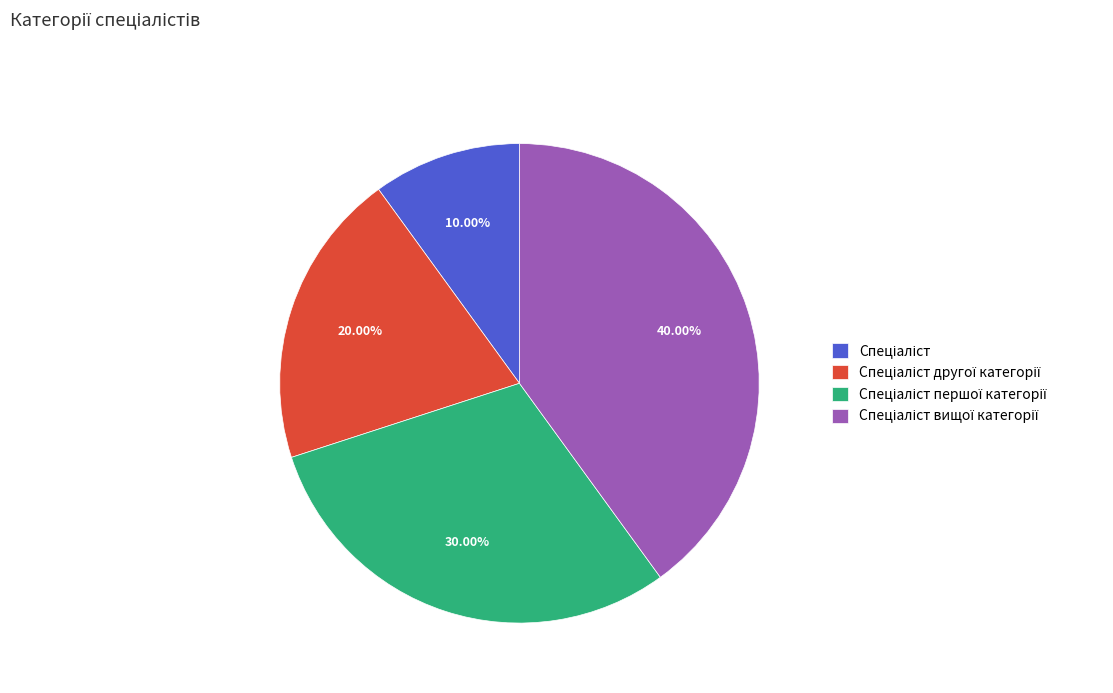

Does any single category account for the majority?

No